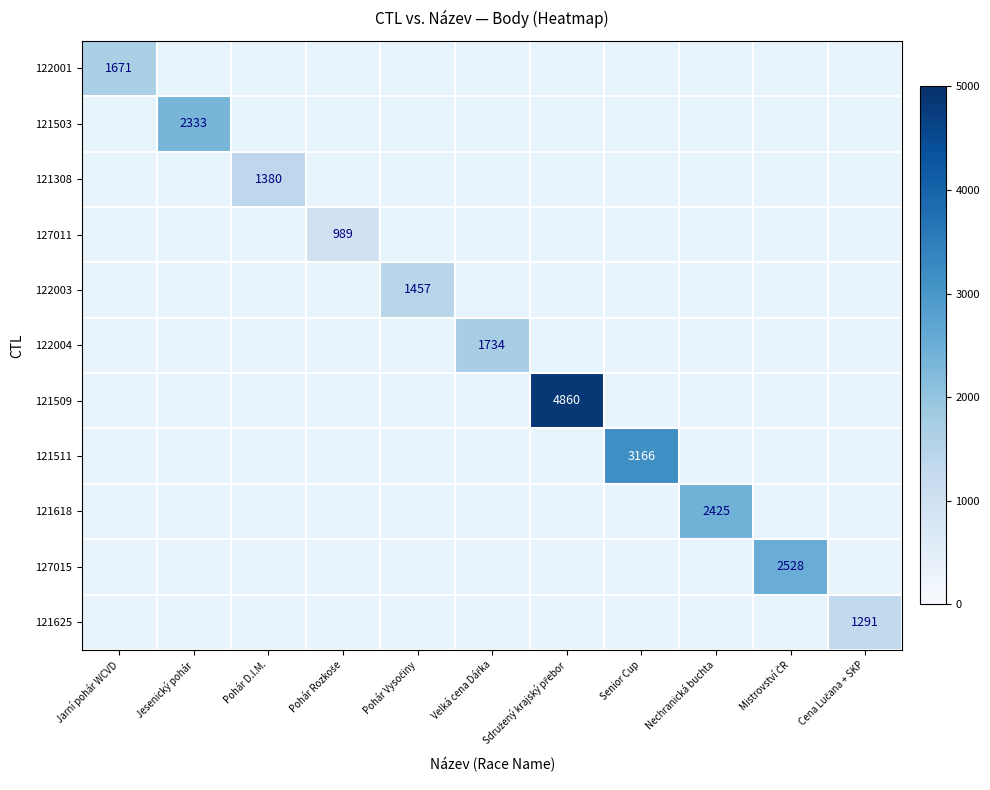

Is it true that 122003 equals 0 at Pohár D.I.M.?

True